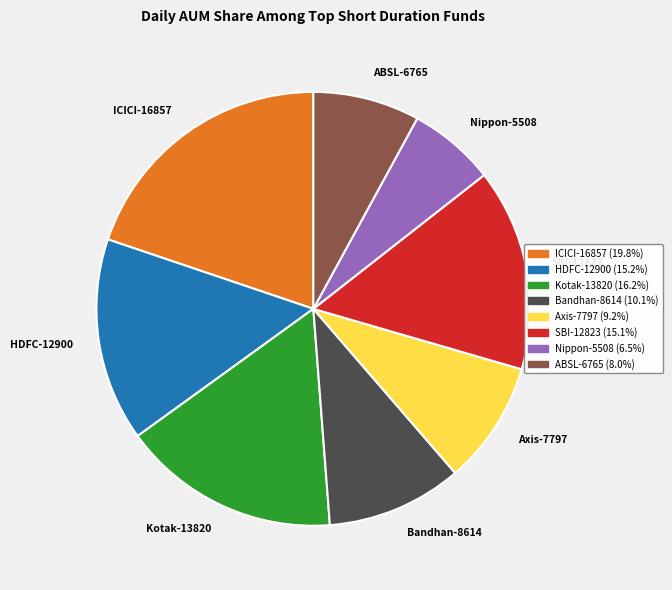

Does any single category account for the majority?

No